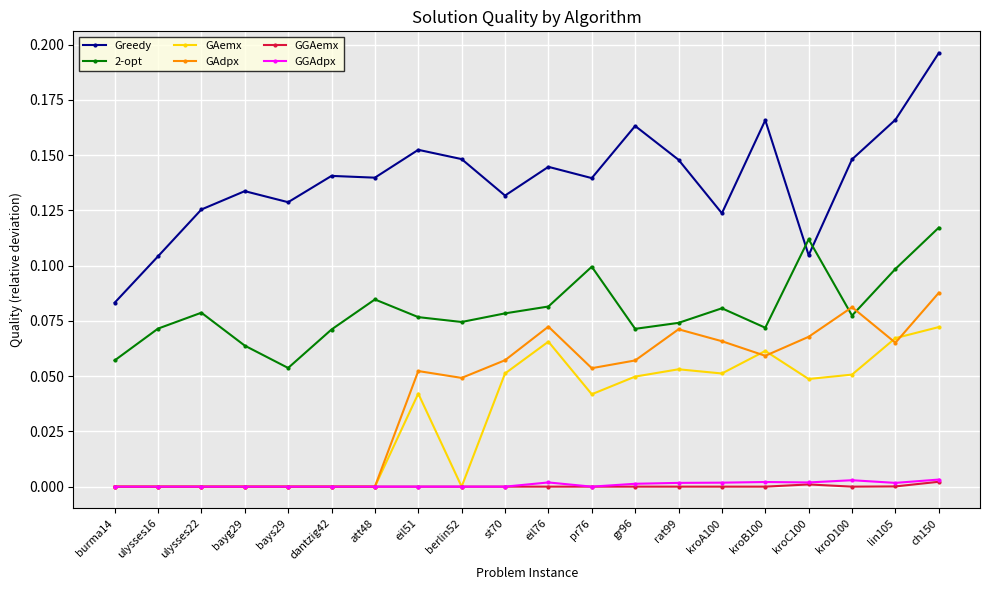

Is the value of GAemx at pr76 greater than the value of GGAemx at bays29?

Yes